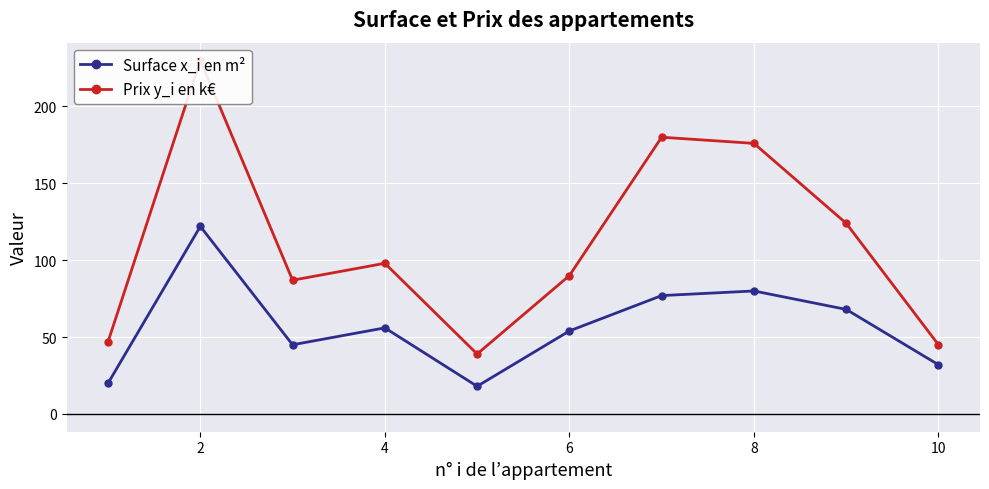

In Surface x_i en m², how many points are higher than both neighbors (excluding endpoints)?

3